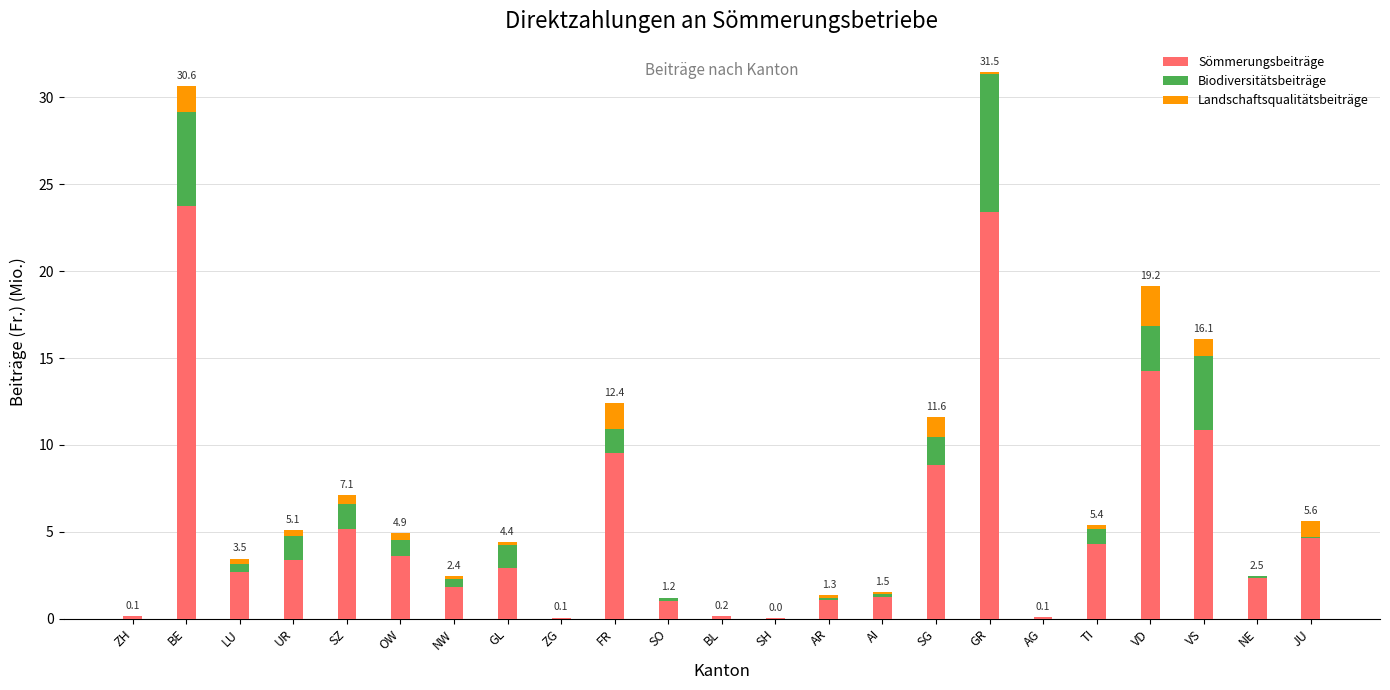

True or false: Sömmerungsbeiträge has a value of 11.5 at BE.

False